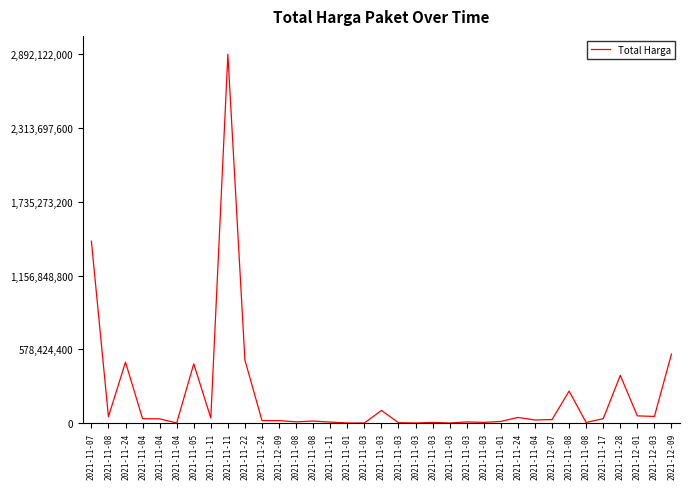

How many lines are shown in the chart?

1